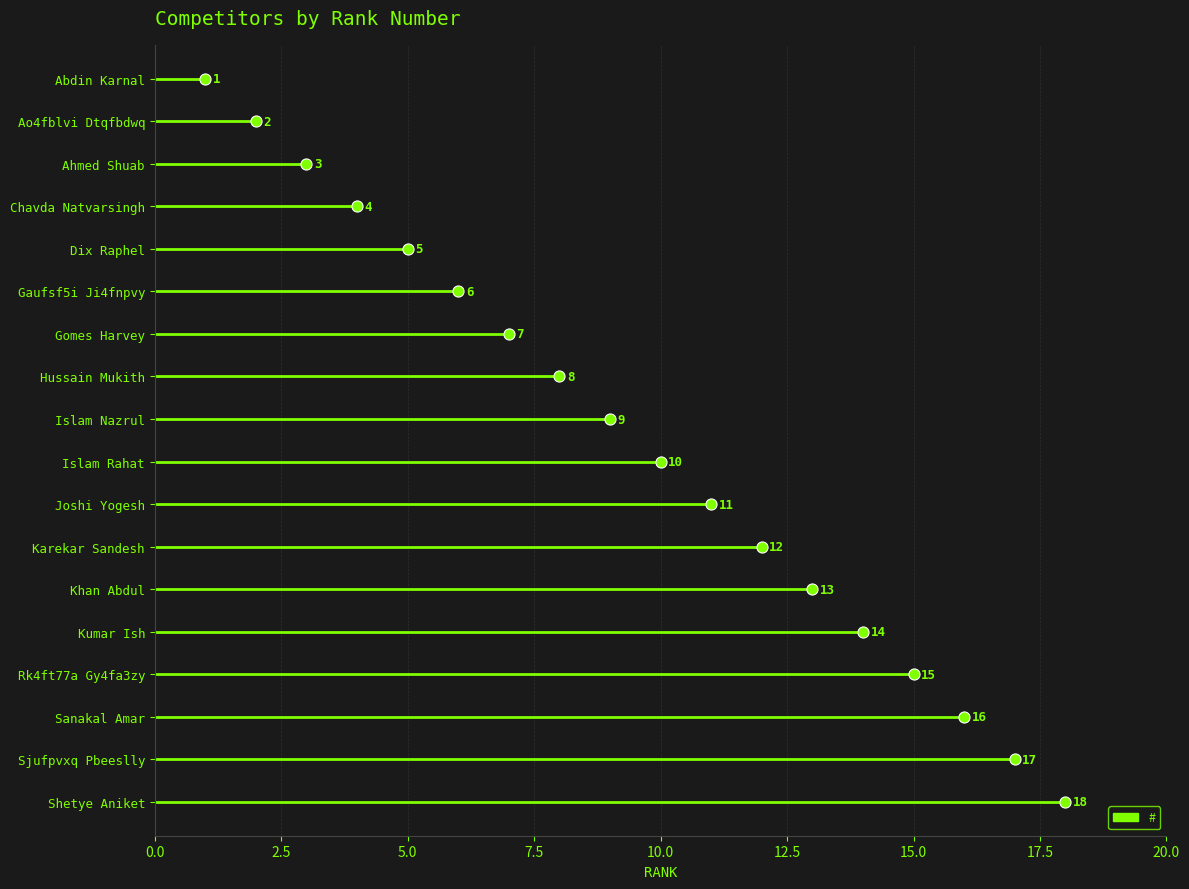

At which label is the value closest to 9?

Islam Nazrul